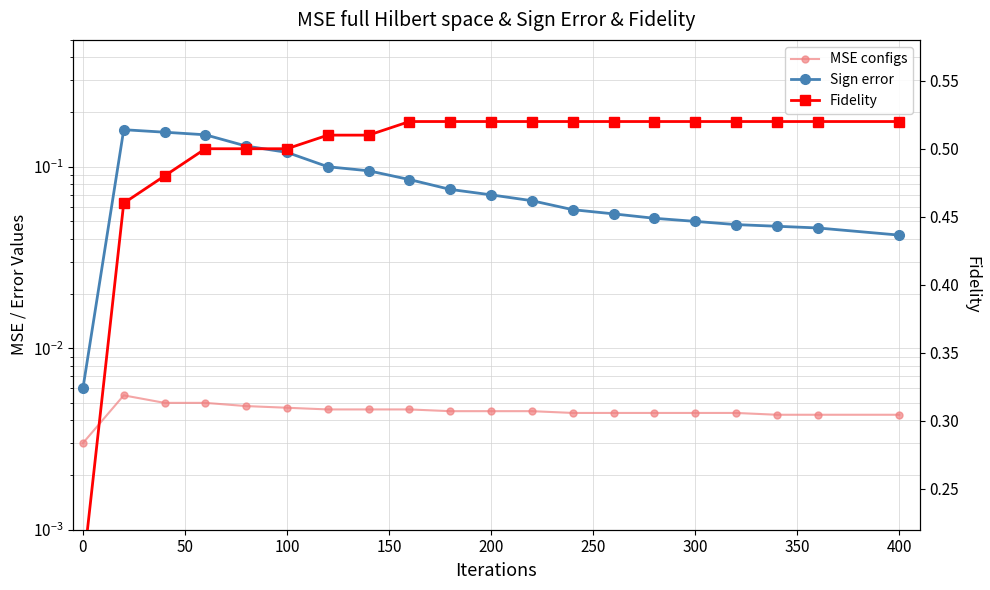

What is the value of the Sign error point at the 8th from the left?

0.1